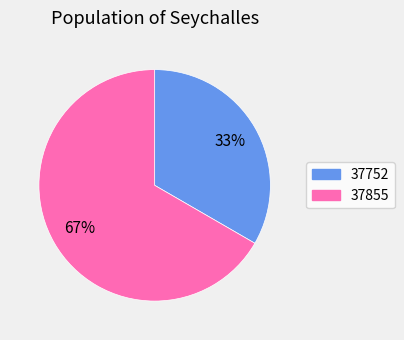

Rank the categories by value from highest to lowest.

37855, 37752